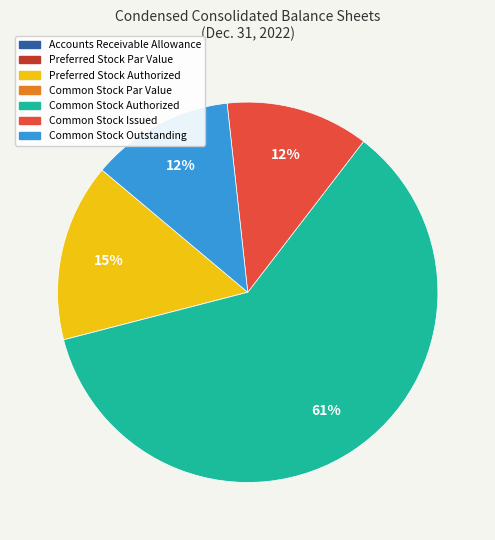

Is there any slice that represents more than half of the pie?

Yes